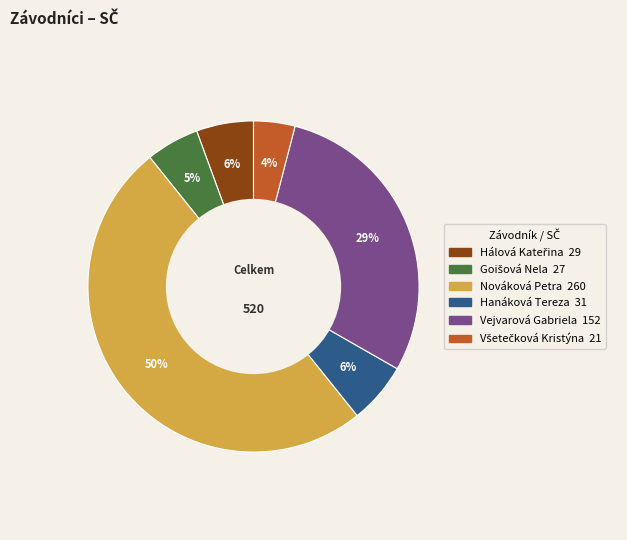

Is it true that Nováková Petra is 50% of the pie?

True